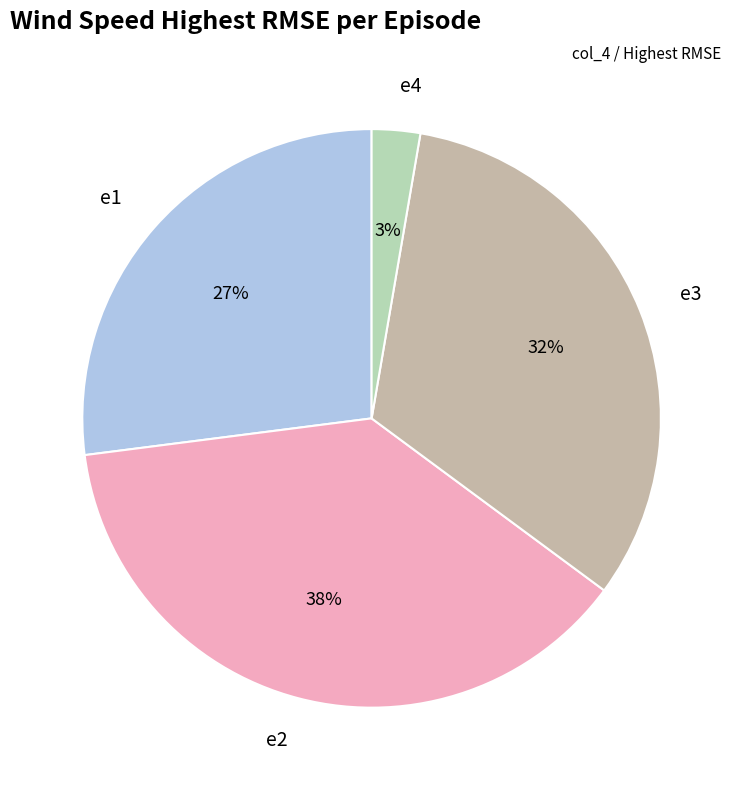

To the nearest percent, what percentage of the pie is e4?

3%